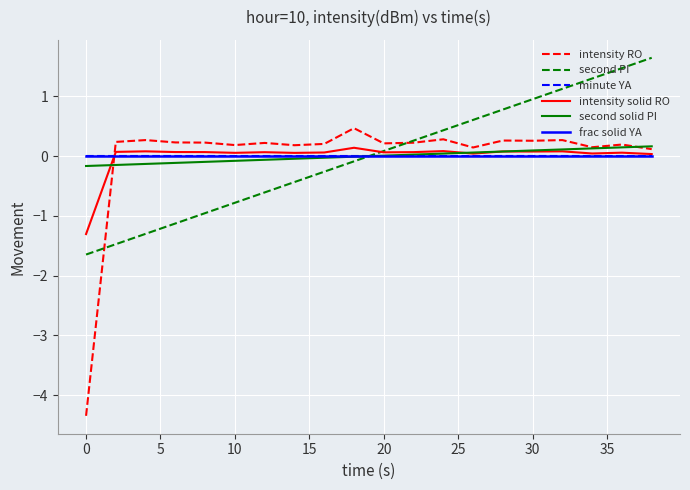

Does the chart display data point markers on the line(s)?

No